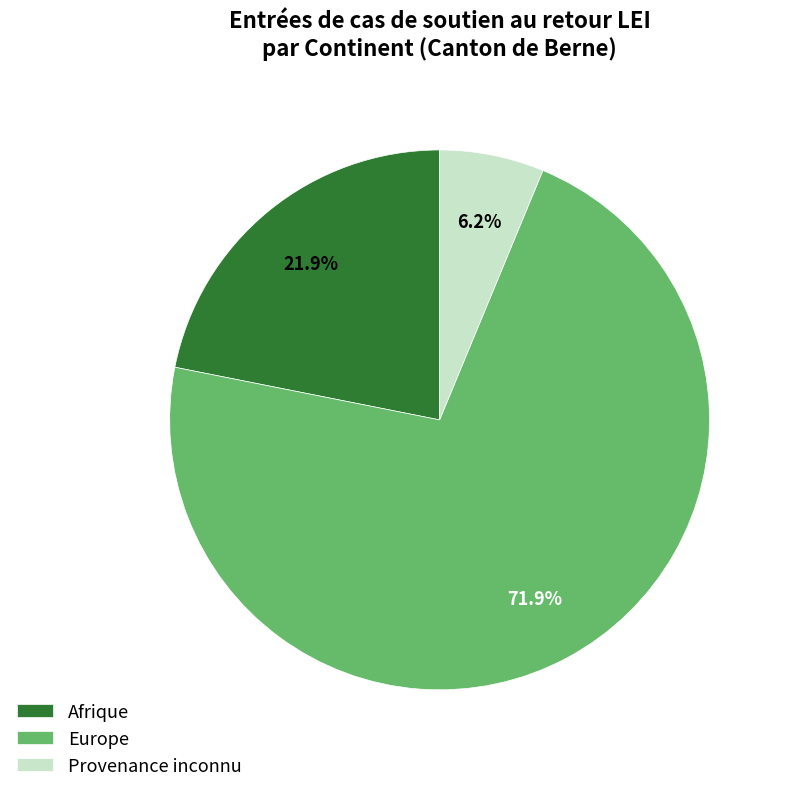

Does Provenance inconnu represent more than half of the total?

No